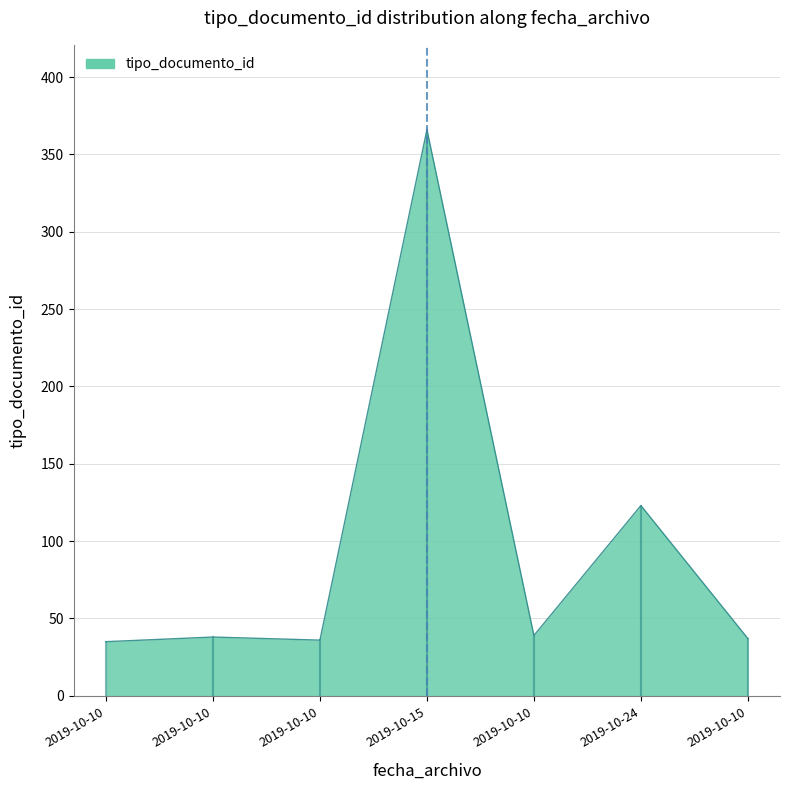

What is the difference between the maximum and minimum values?

331